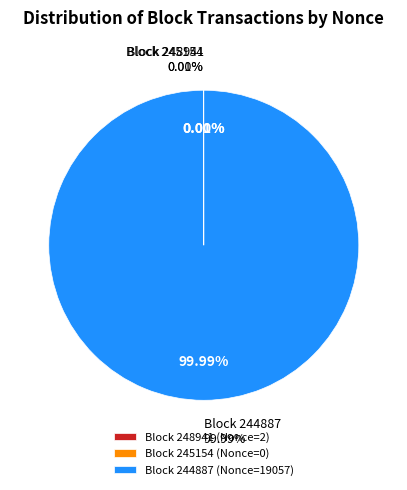

To the nearest percent, what is the difference between the largest and smallest slice percentages?

100%